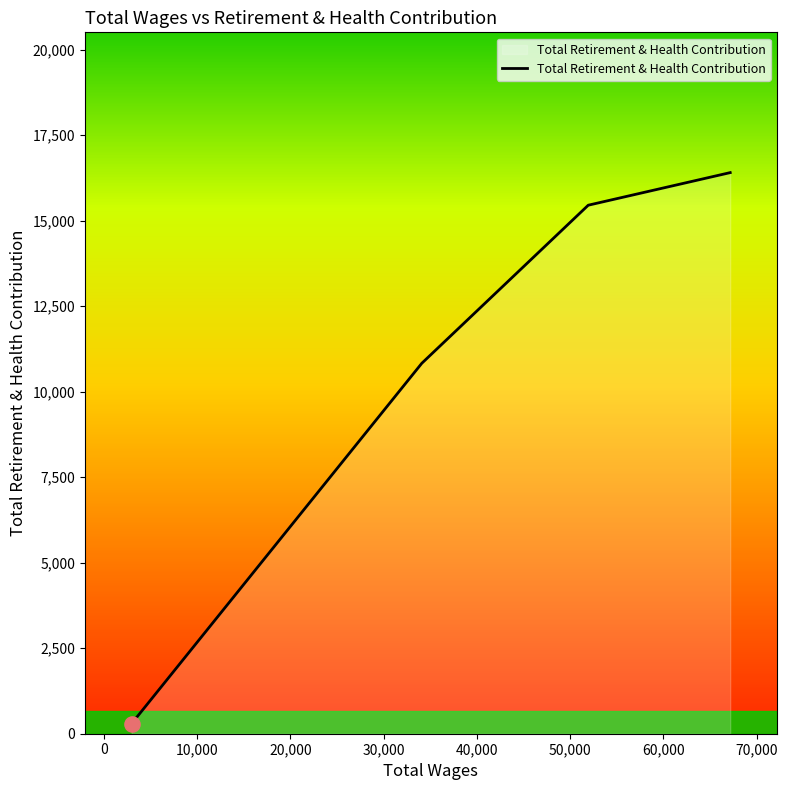

What is the maximum value shown in the chart?

16404